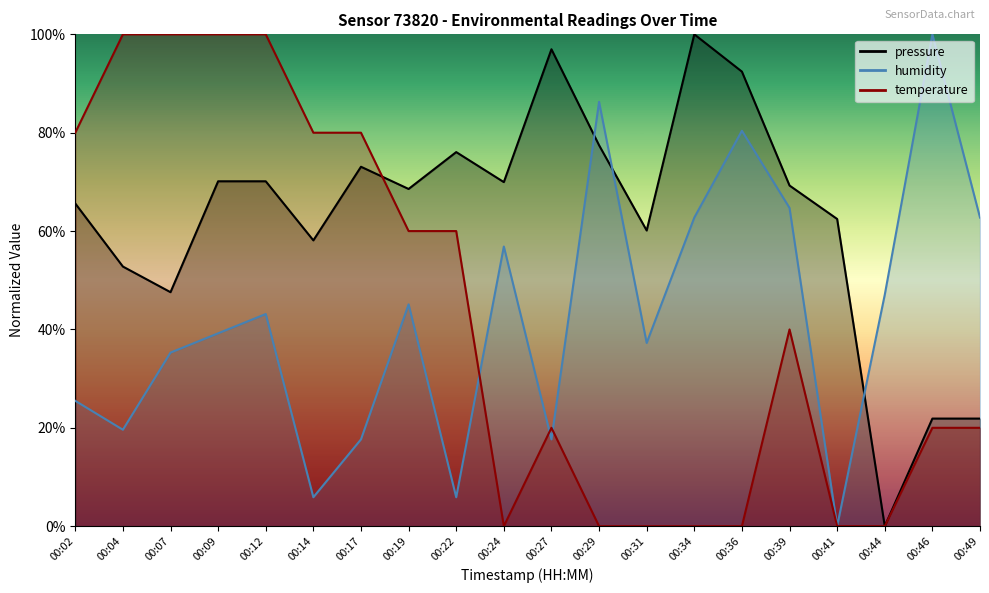

What is the average value of the humidity series?

42.6